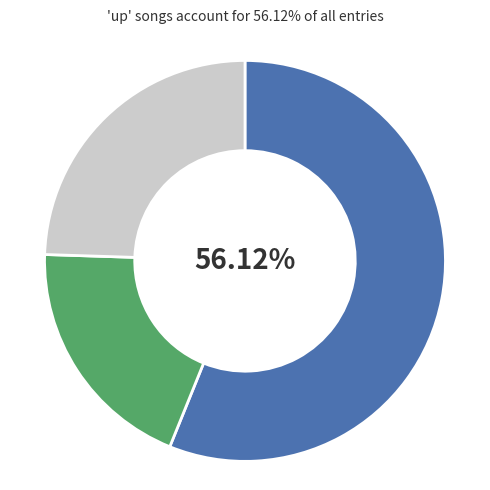

Is there any slice that represents more than half of the pie?

Yes